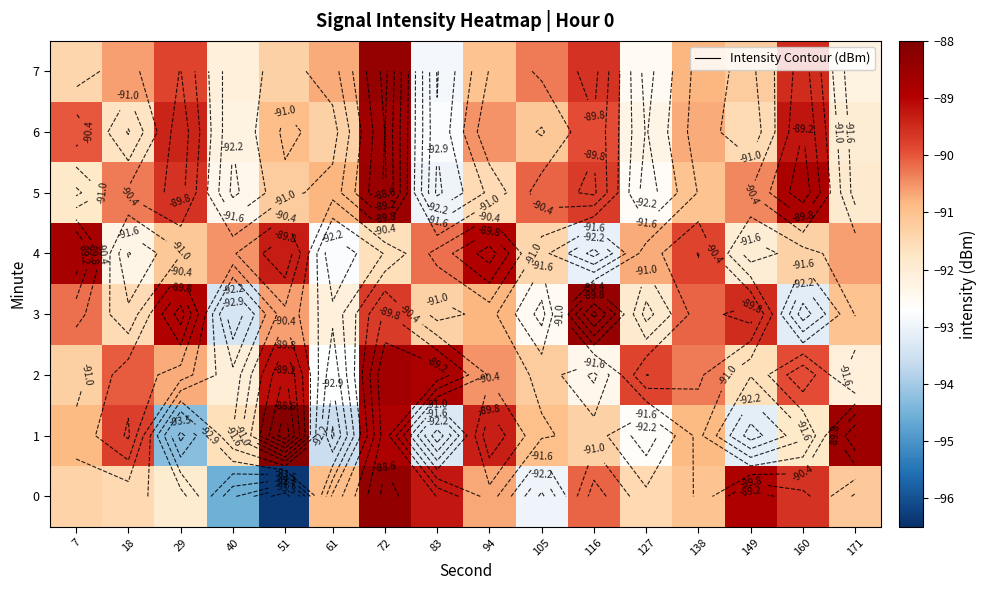

Which series has the largest total across all categories?

2